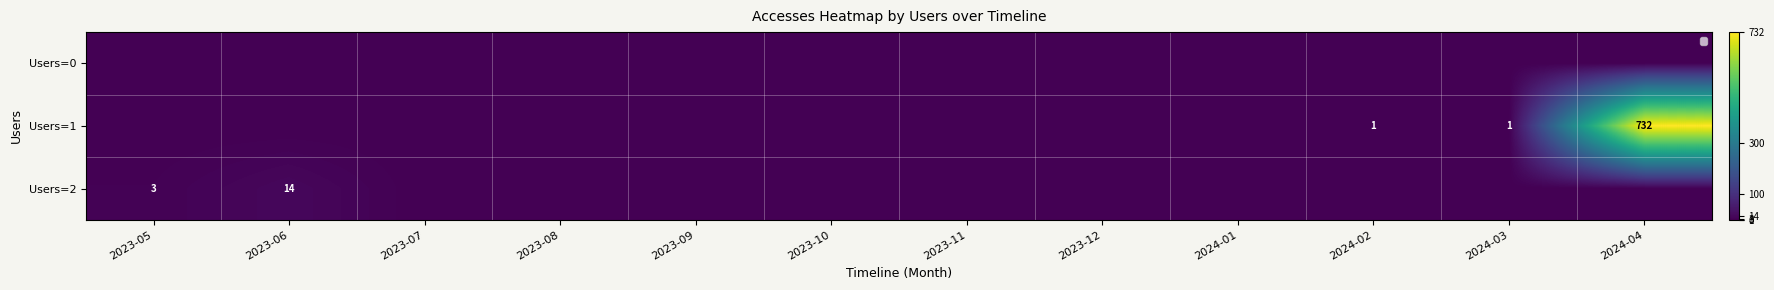

Is it true that Users=2 equals 1 at 2023-05?

False